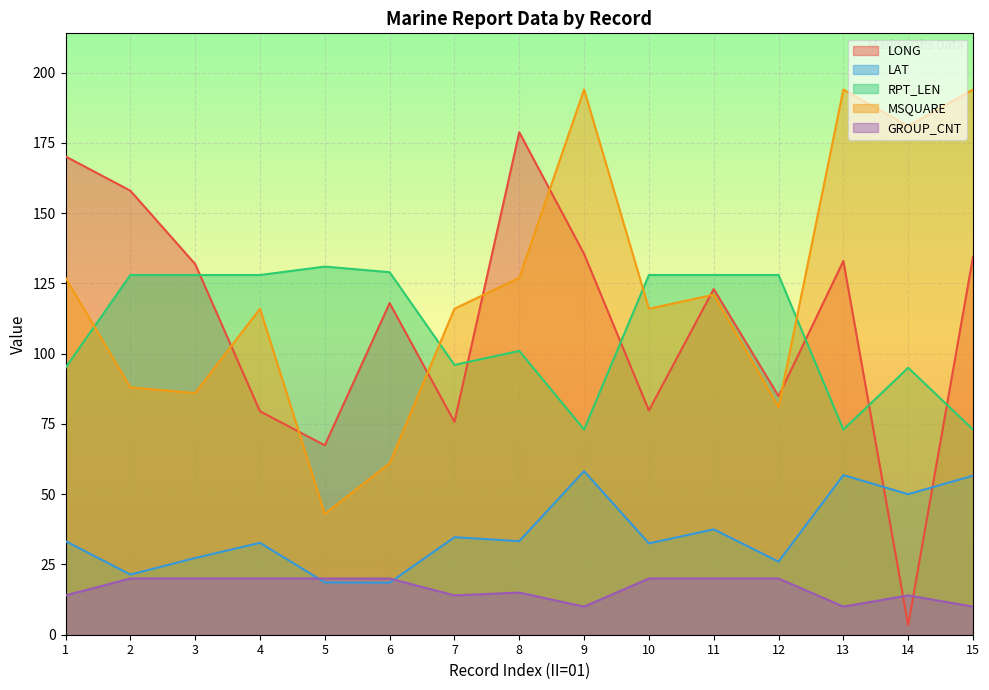

What is the sum of all LONG values?

1673.6